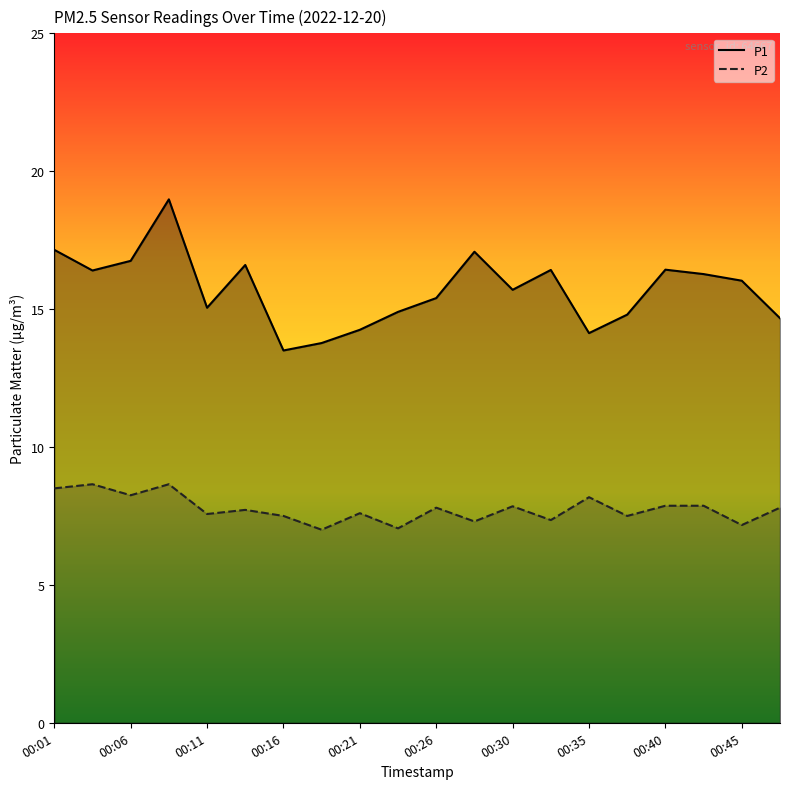

At how many categories does at least one series exceed 15?

13